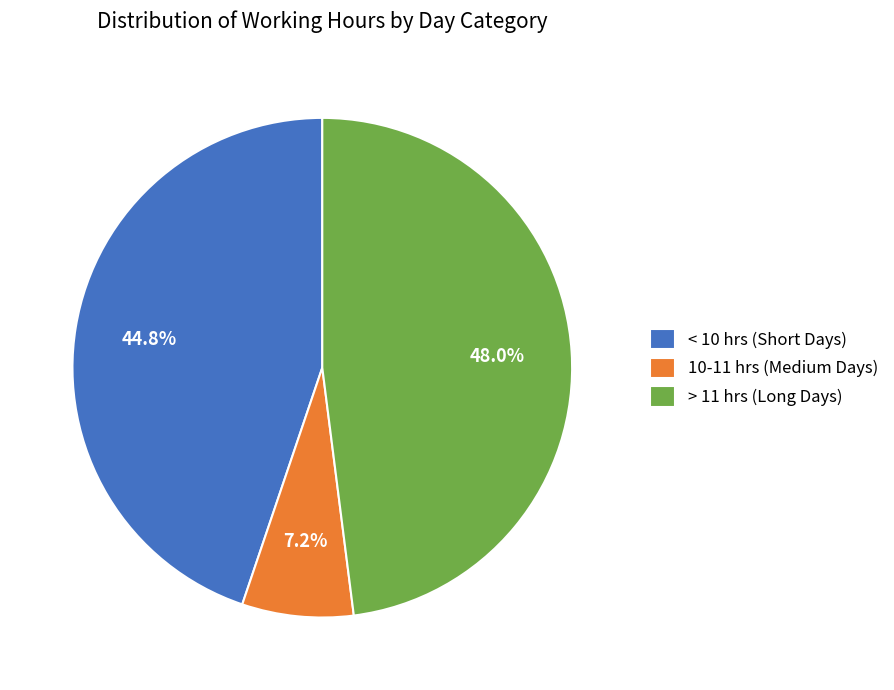

Rank the categories by value from lowest to highest.

10-11 hrs (Medium Days), < 10 hrs (Short Days), > 11 hrs (Long Days)